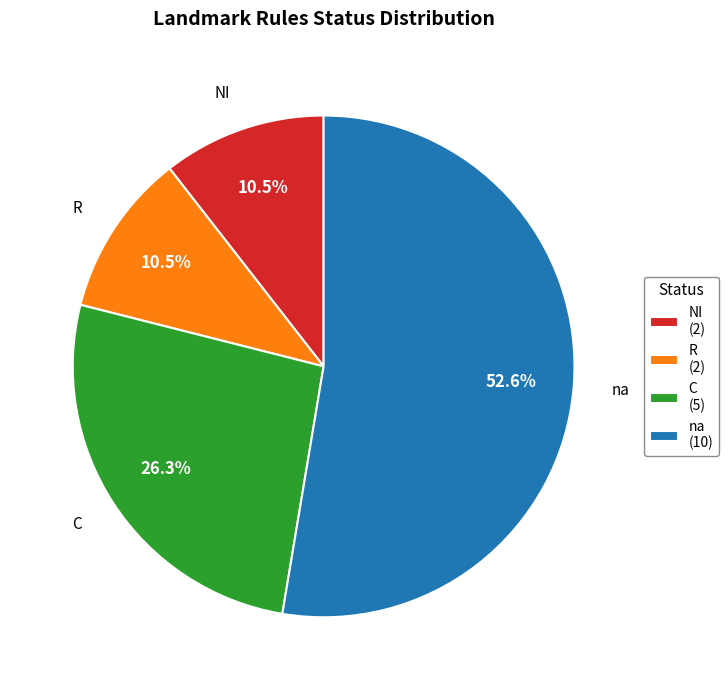

What is the total percentage of R (2) and na (10)?

63.2%